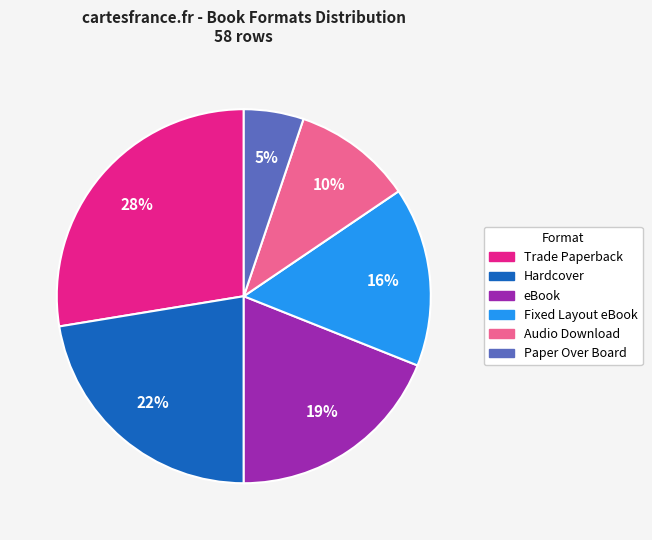

What percentage is the Hardcover slice, to the nearest percent?

22%